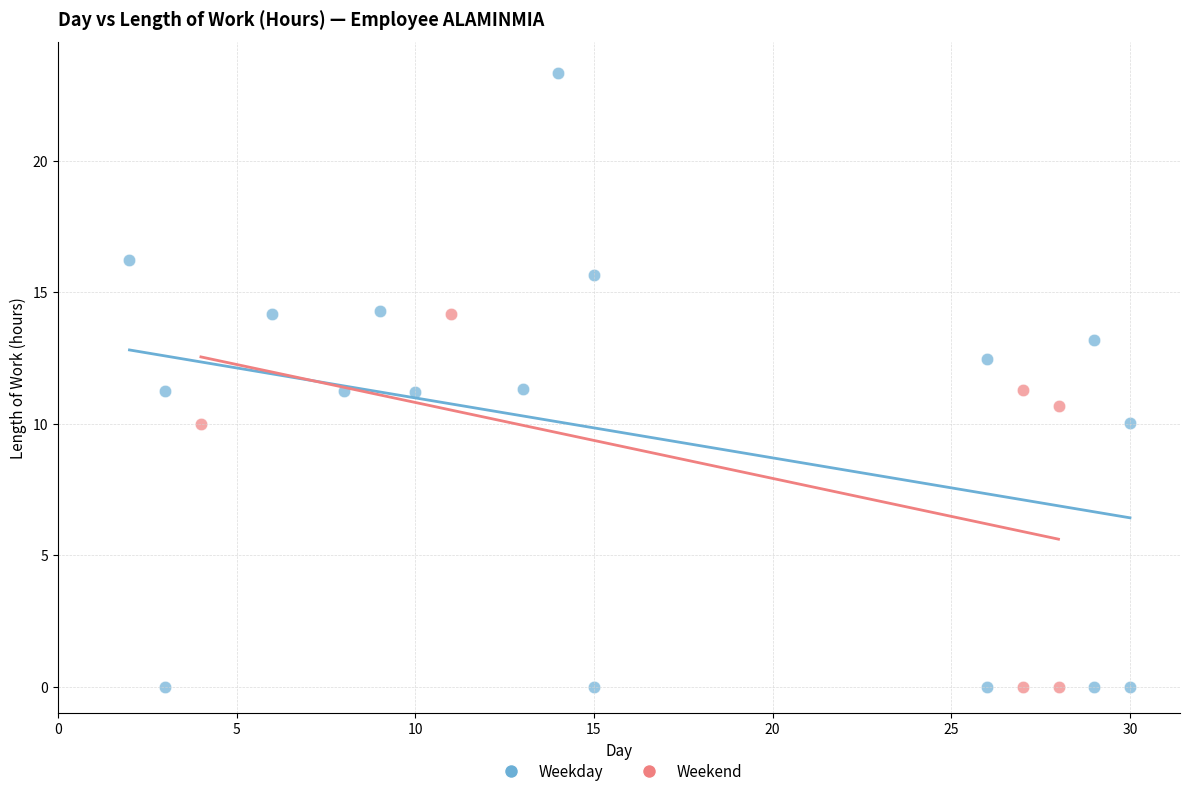

Which series reaches the maximum Y coordinate?

Weekday